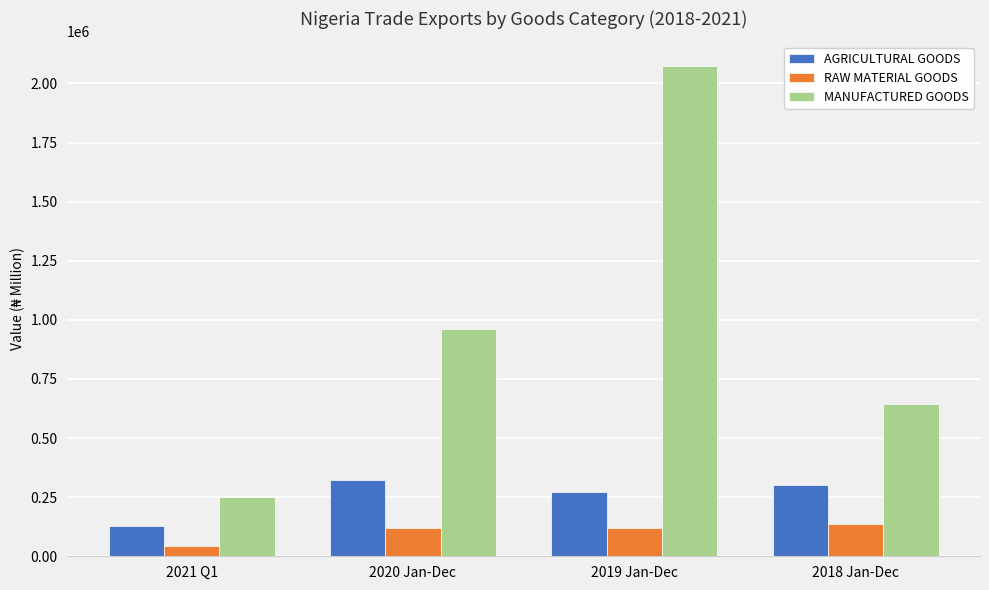

What is the label of the 3rd bar from the left?

2019 Jan-Dec